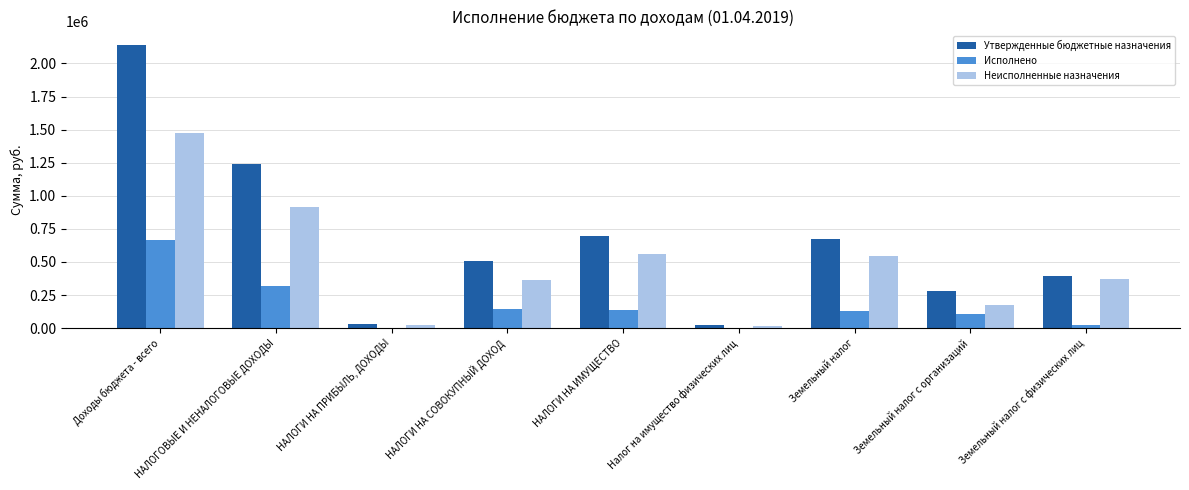

Does the chart contain stacked bars?

No